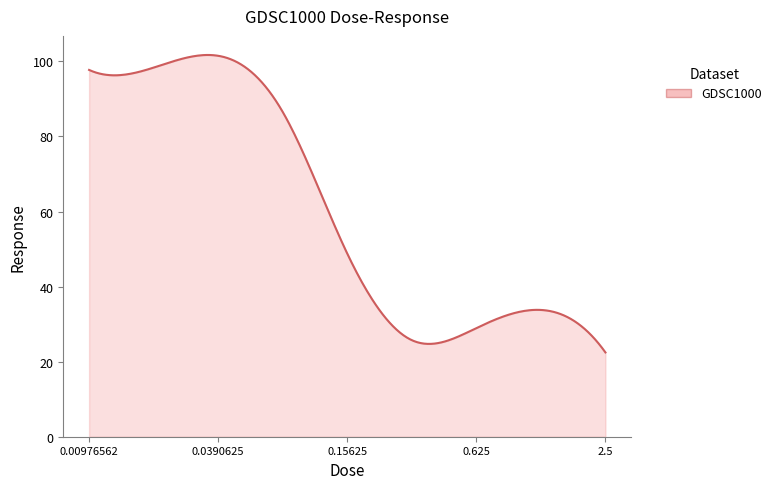

What is the minimum value shown in the chart?

22.5